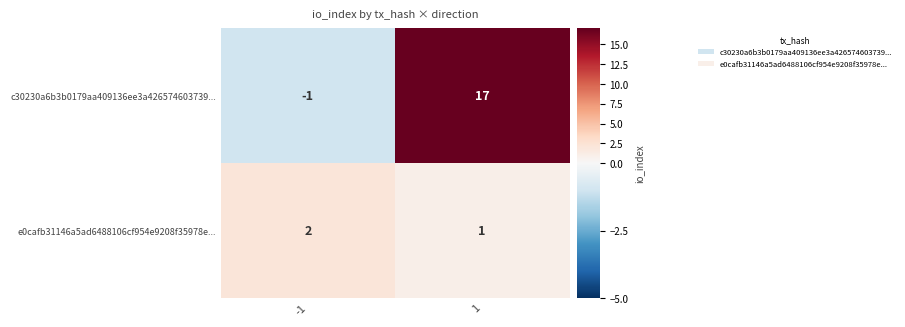

What is the maximum value shown in the chart?

17